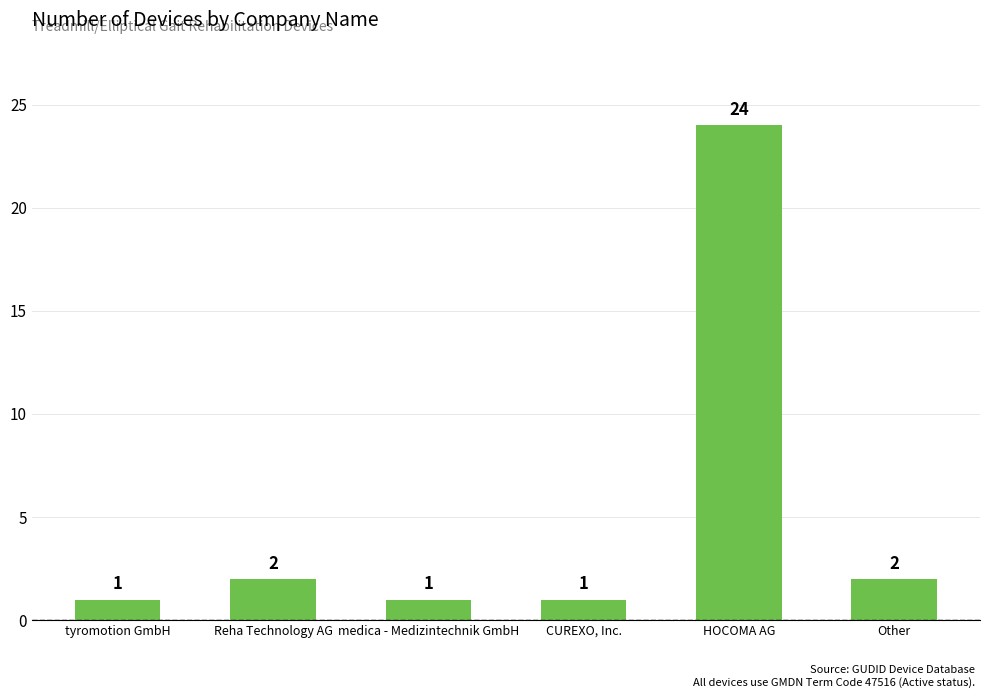

What is the greatest value displayed?

24